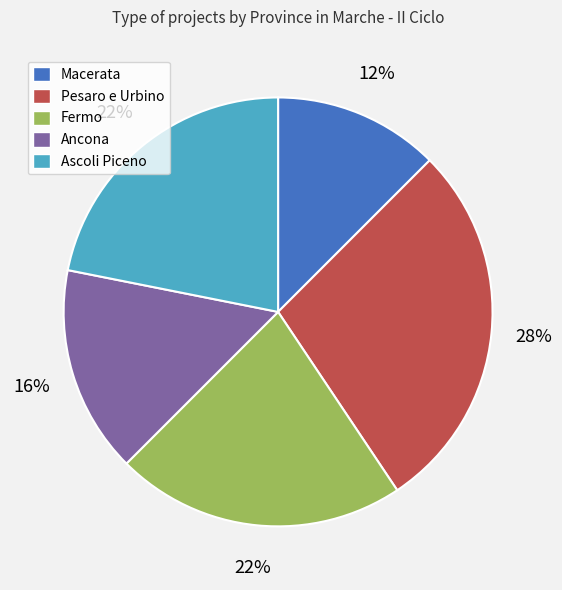

Which has a higher value, Ancona or Fermo?

Fermo